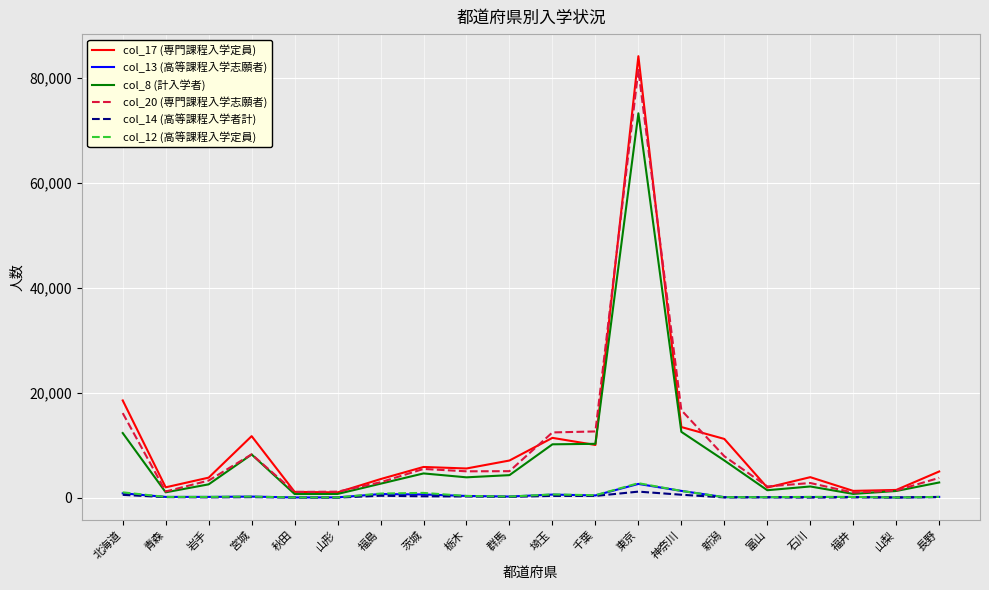

Which series has the widest spread of values?

col_17 (専門課程入学定員)